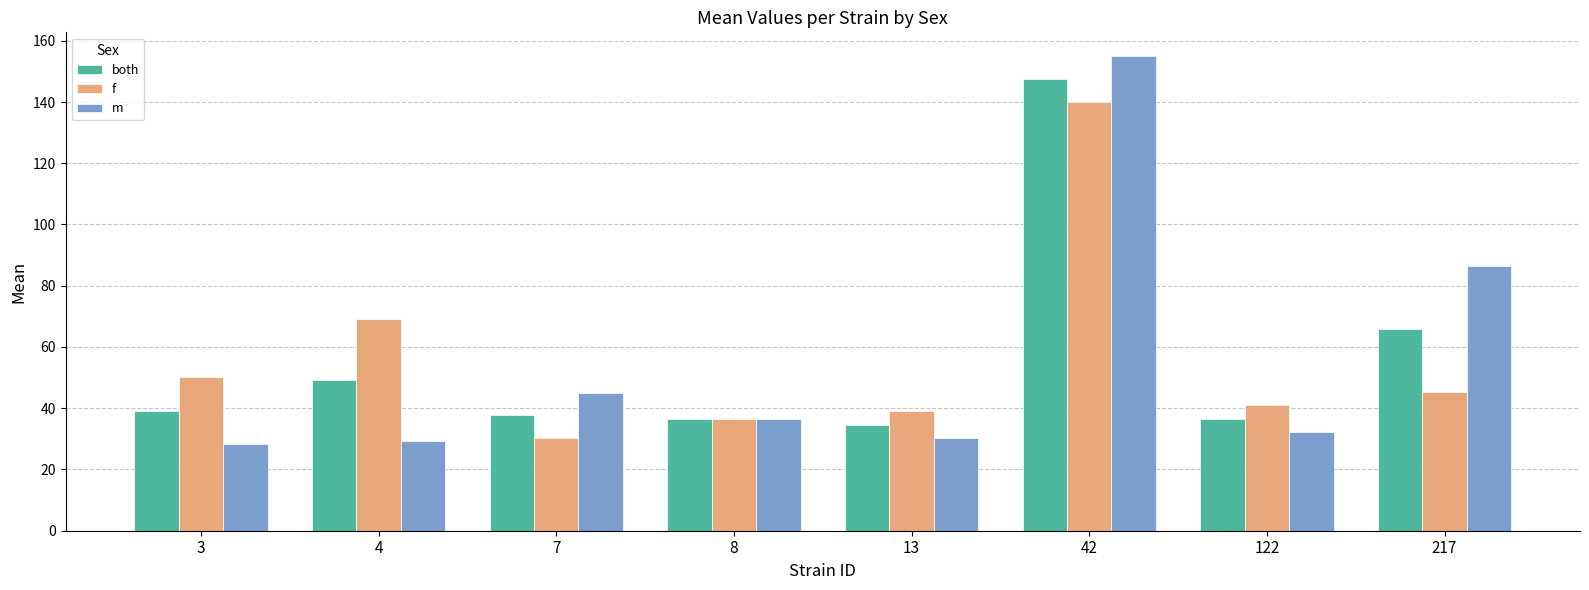

At which label does m first exceed 36?

7